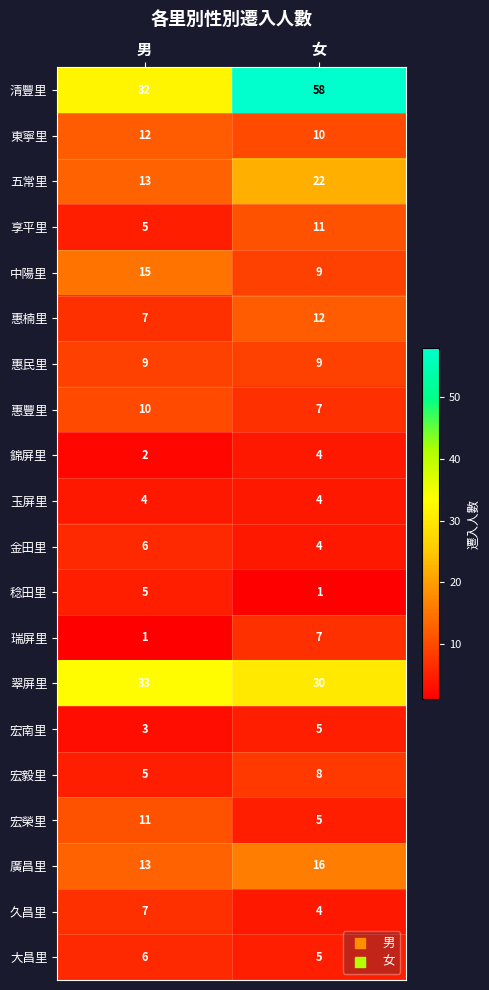

What is the total value across all series at 女?

231